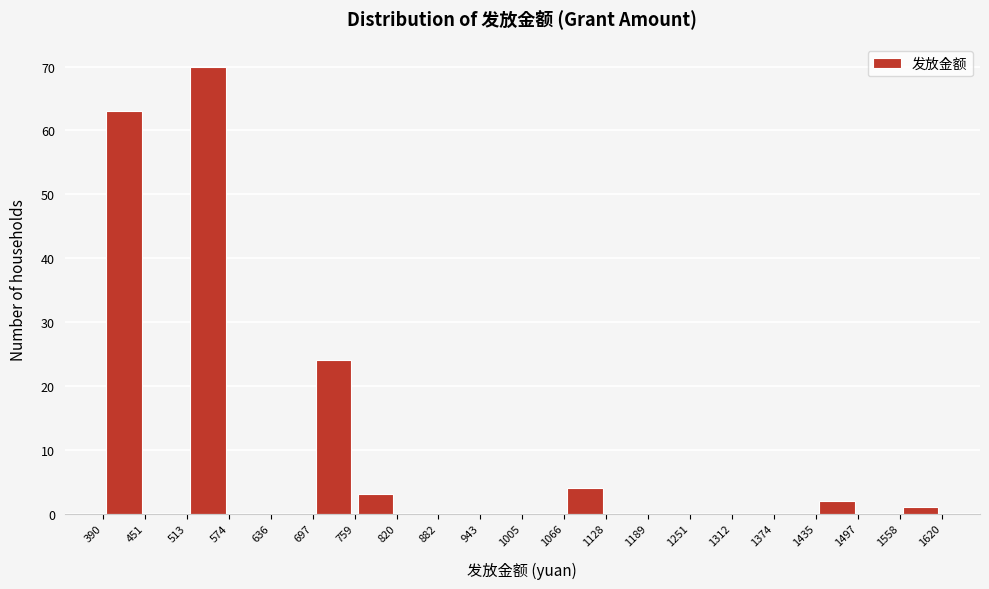

How tall is the bar that spans 390 to 451 on the x-axis? The values are not printed on the chart, so give them approximately, as read against the axis.

63